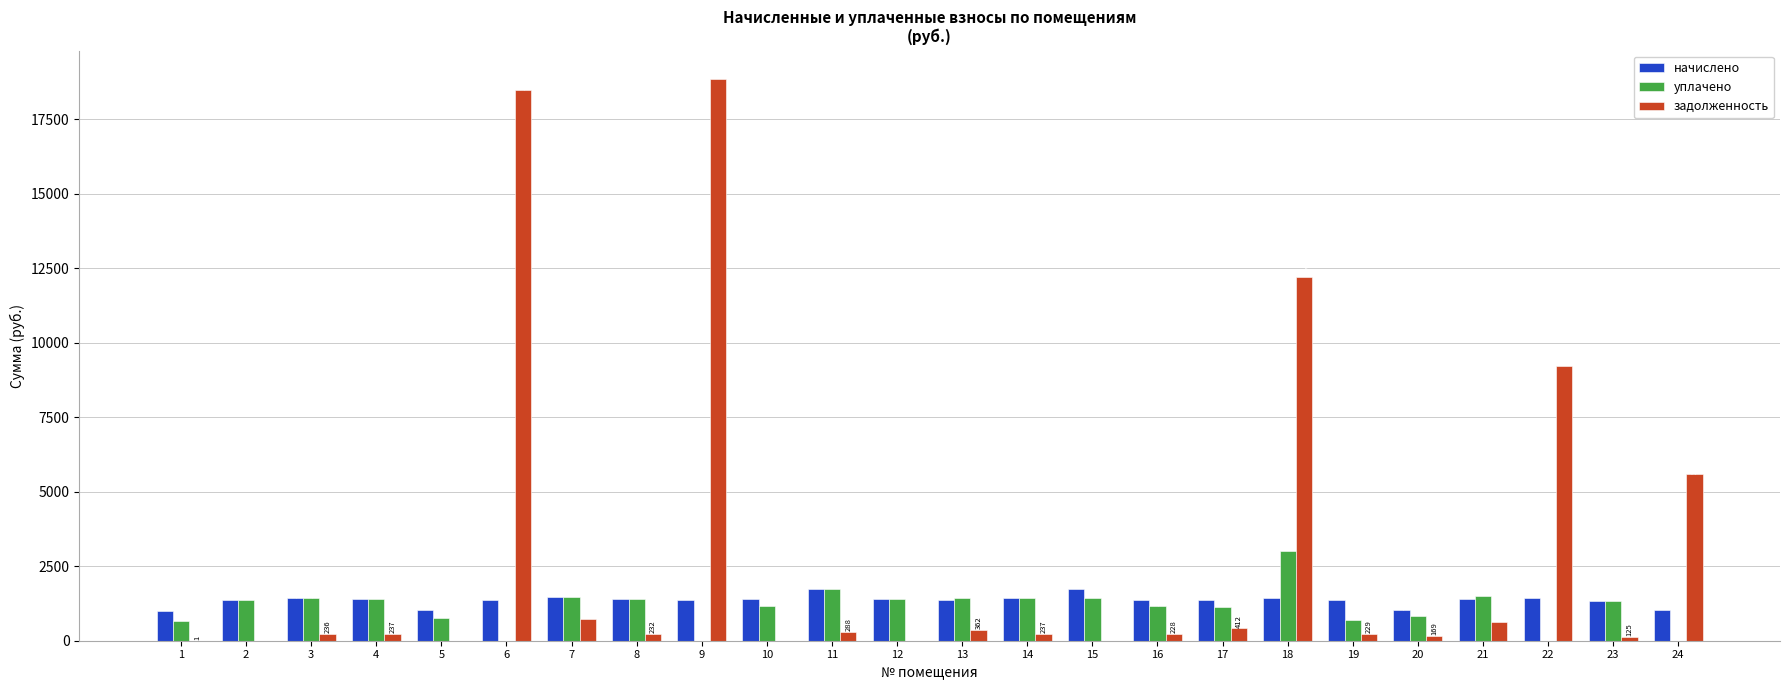

At which label is уплачено closest to 1500?

21